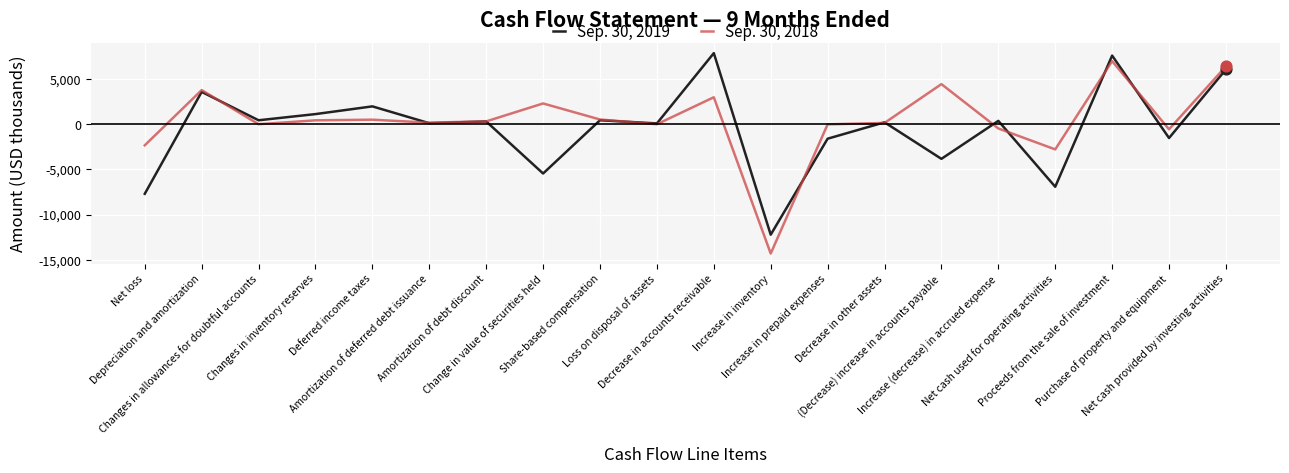

What is the total value across all series at Depreciation and amortization?

7381